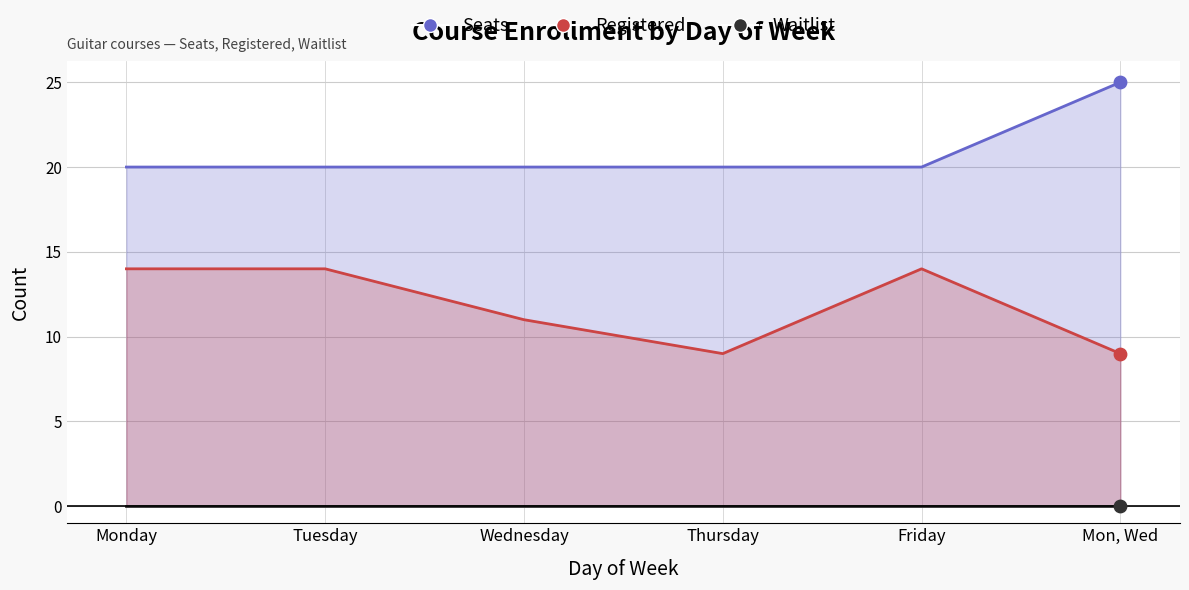

What is the total value across all series at Wednesday?

31